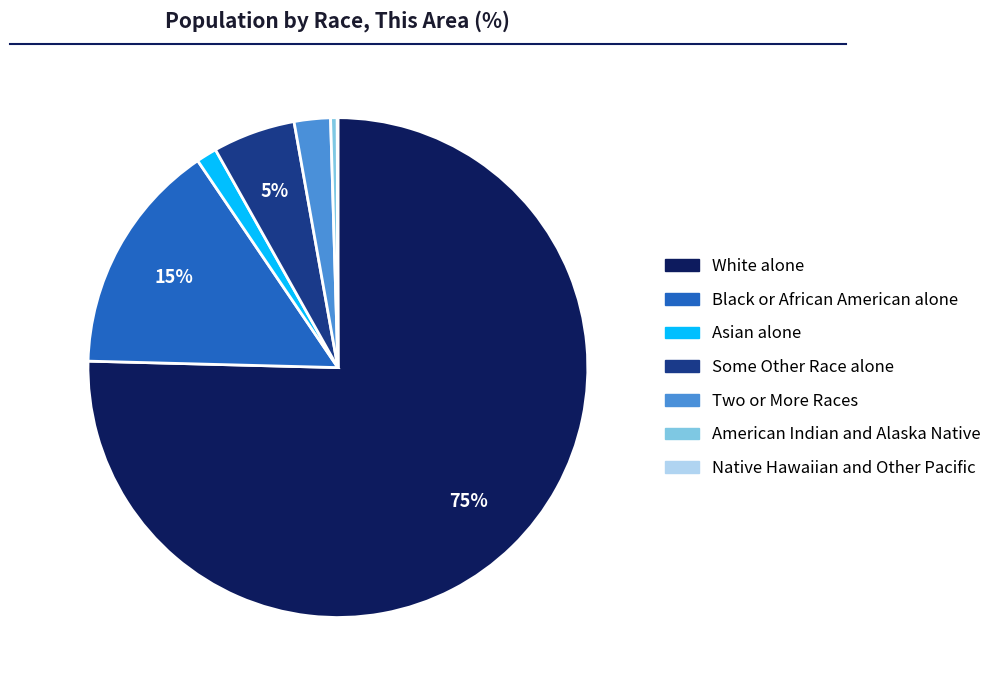

Which category has the biggest portion of the pie?

White alone